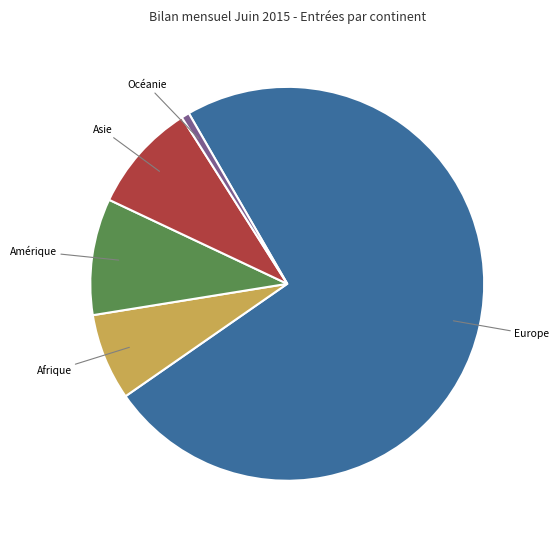

How many slices are in this pie chart?

5